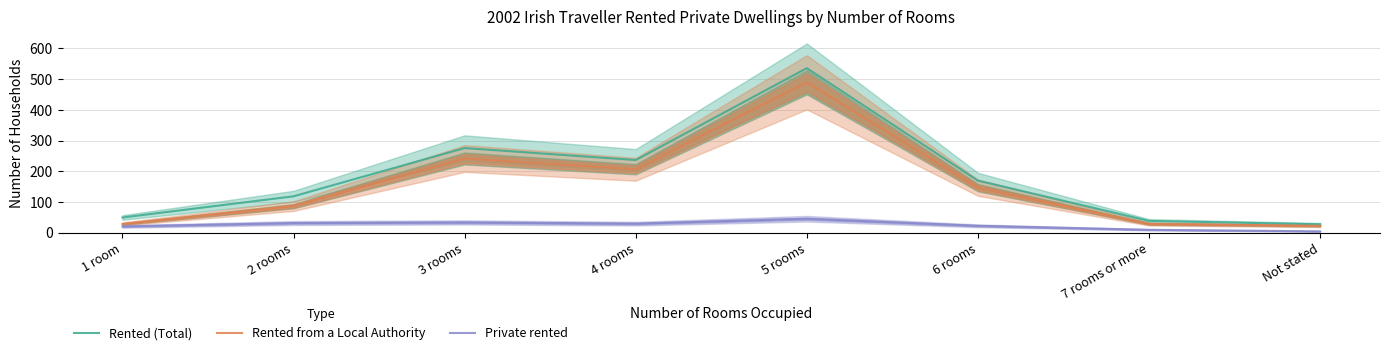

What are all the series names shown in the legend?

Rented (Total), Rented from a Local Authority, Private rented